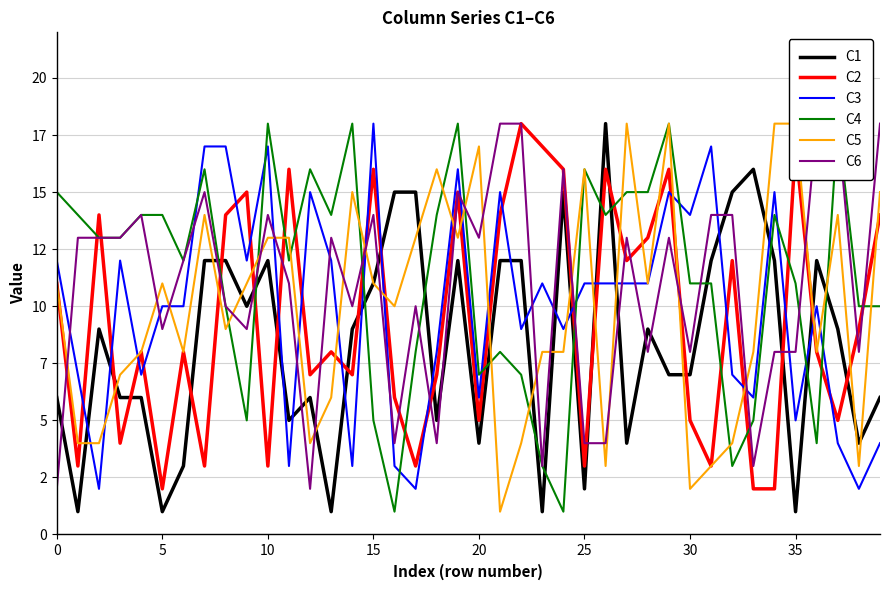

How many data points in C1 are above 9?

17